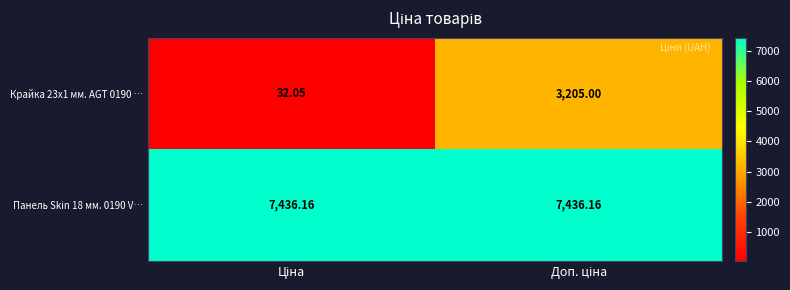

Count the number of categories in the chart.

2